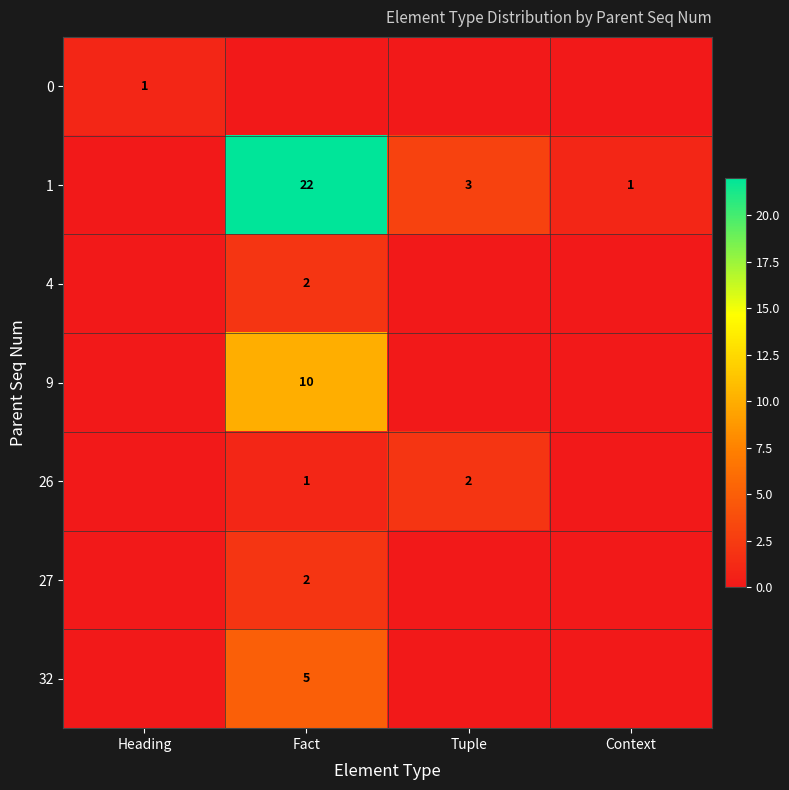

The 27 series shows 2 at Fact. True or false?

True